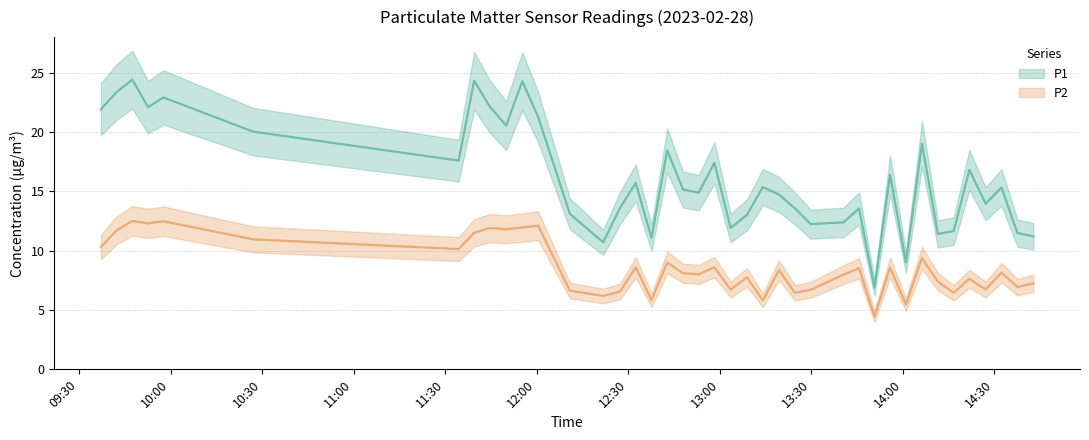

What is the greatest value displayed?

24.4